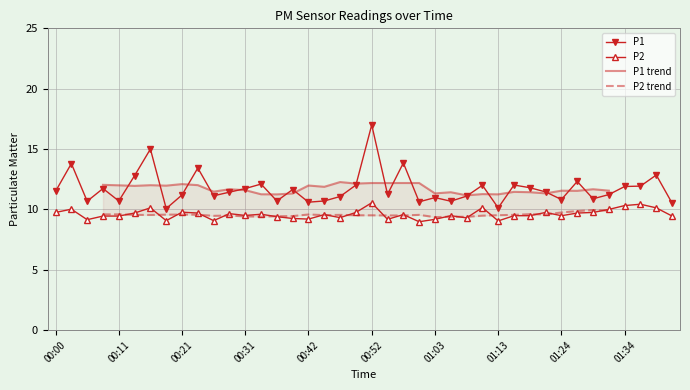

List the series in order of their peak value, lowest first.

P2, P1